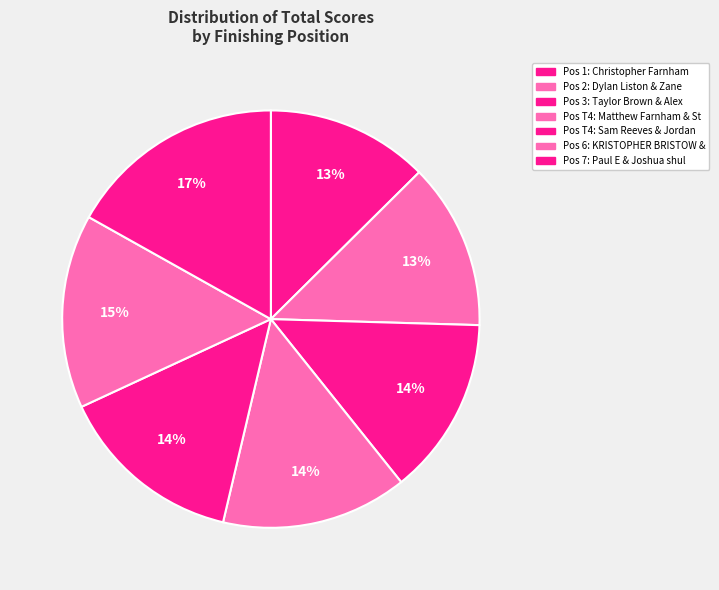

Rank the categories by value from highest to lowest.

Paul E & Joshua shultz, KRISTOPHER BRISTOW & Peter Maddox, Matthew Farnham & Steve Brooks, Sam Reeves & Jordan Akin, Taylor Brown & Alex Benfield, Dylan Liston & Zane, Christopher Farnham